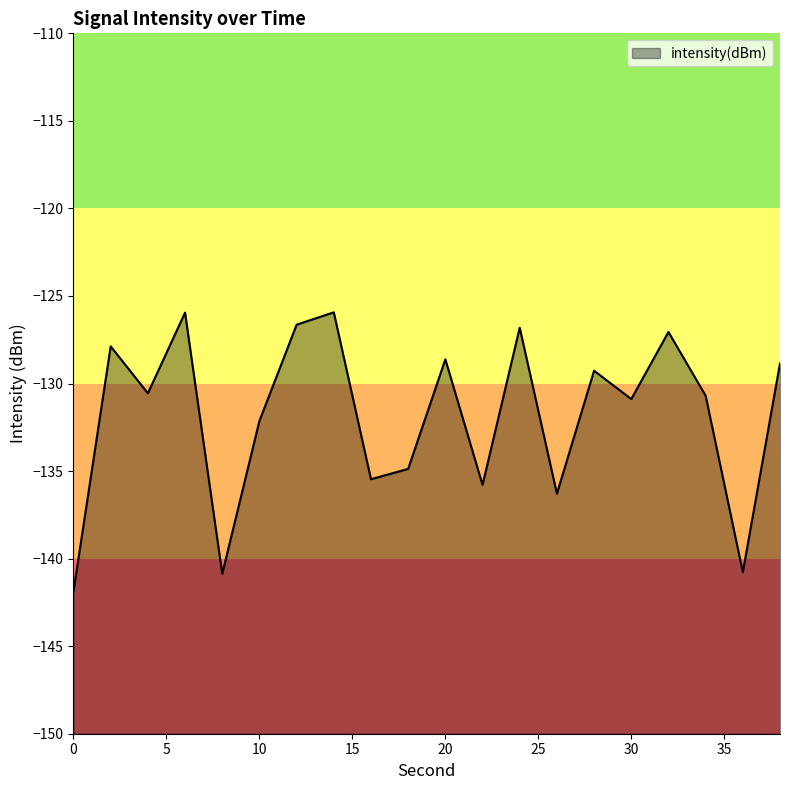

Rank the categories by value from lowest to highest.

0, 8, 36, 26, 22, 16, 18, 10, 30, 34, 4, 28, 38, 20, 2, 32, 24, 12, 6, 14